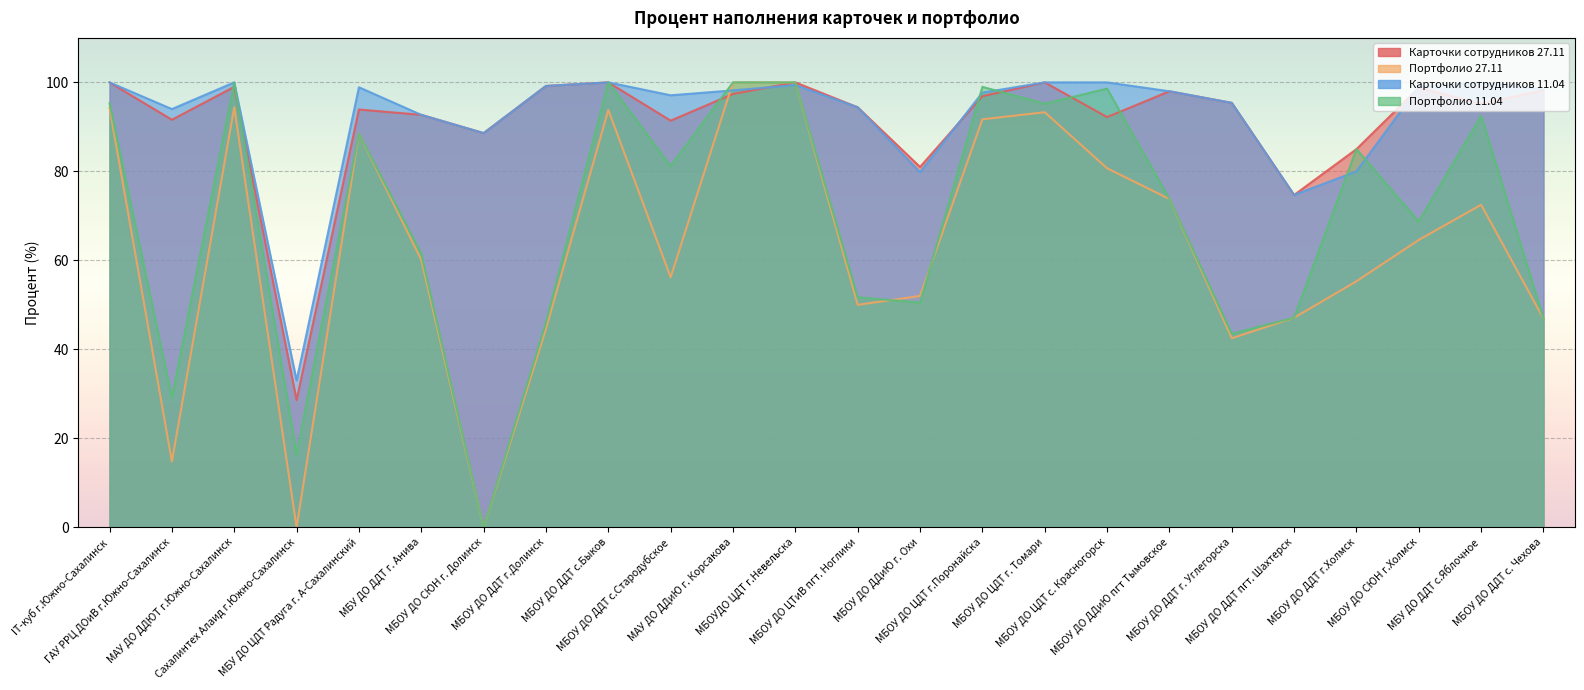

In Портфолио 11.04, how many points are lower than both neighbors (excluding endpoints)?

8